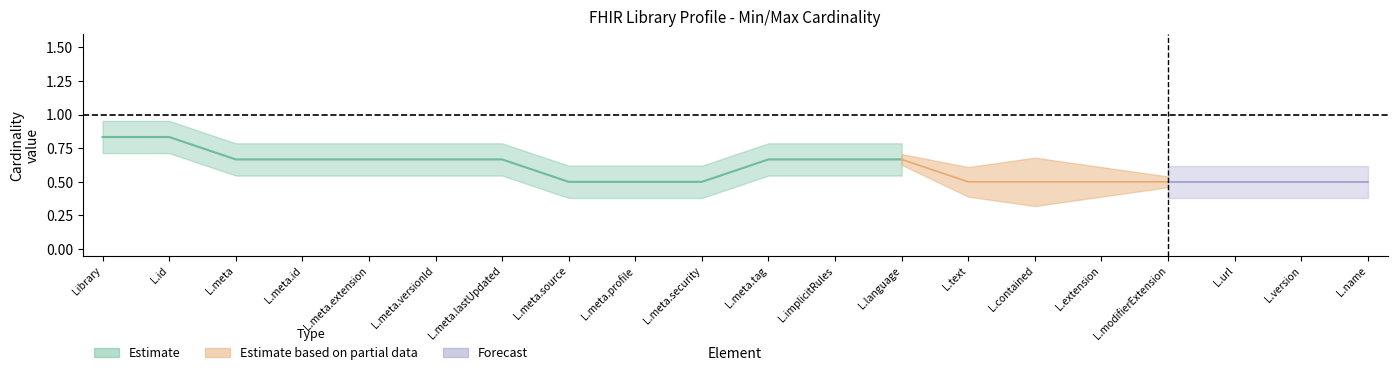

What position from the left is Library.name?

20